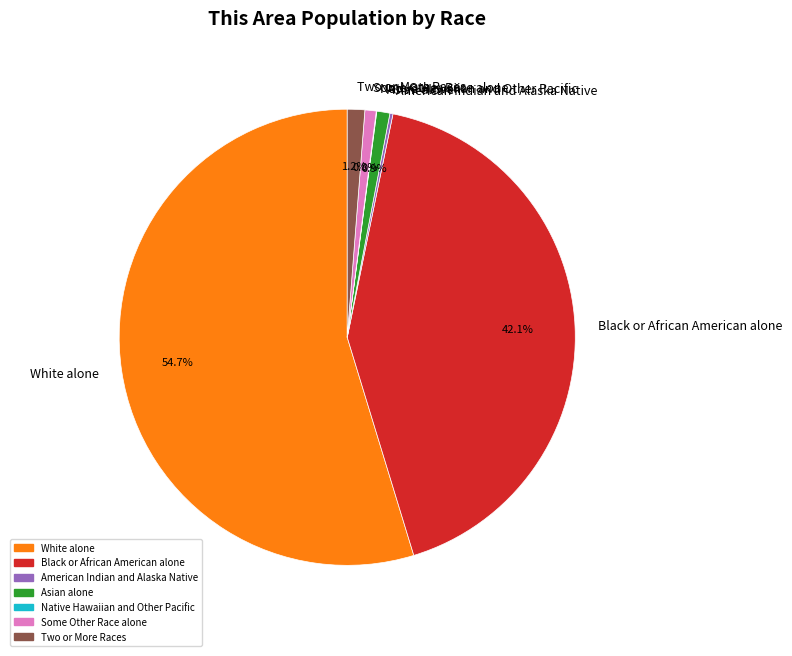

Is it true that Black or African American alone is 29% of the pie?

False